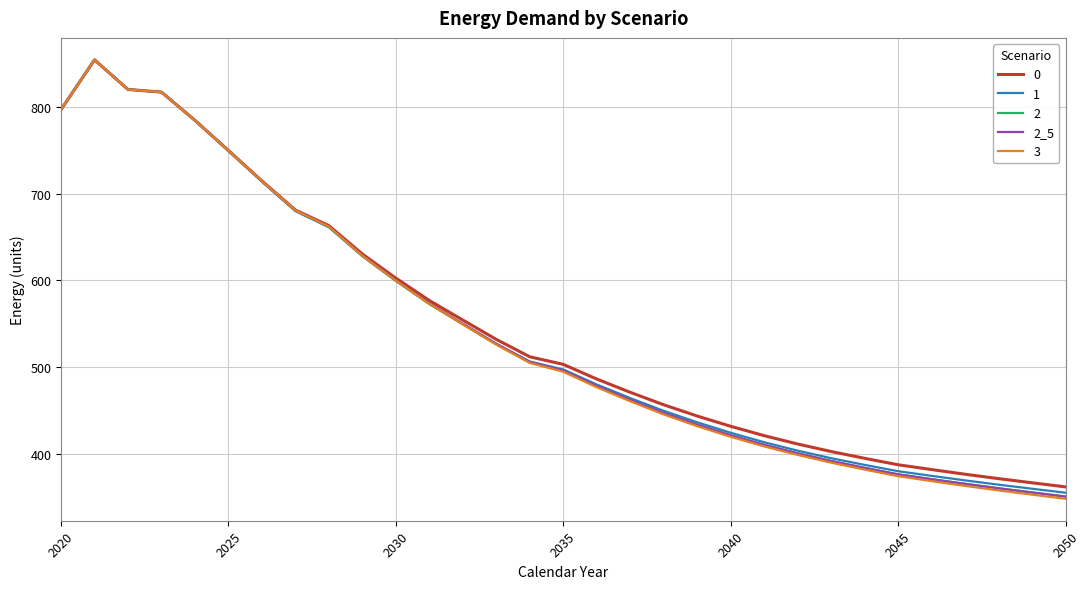

Which series has the widest spread of values?

3